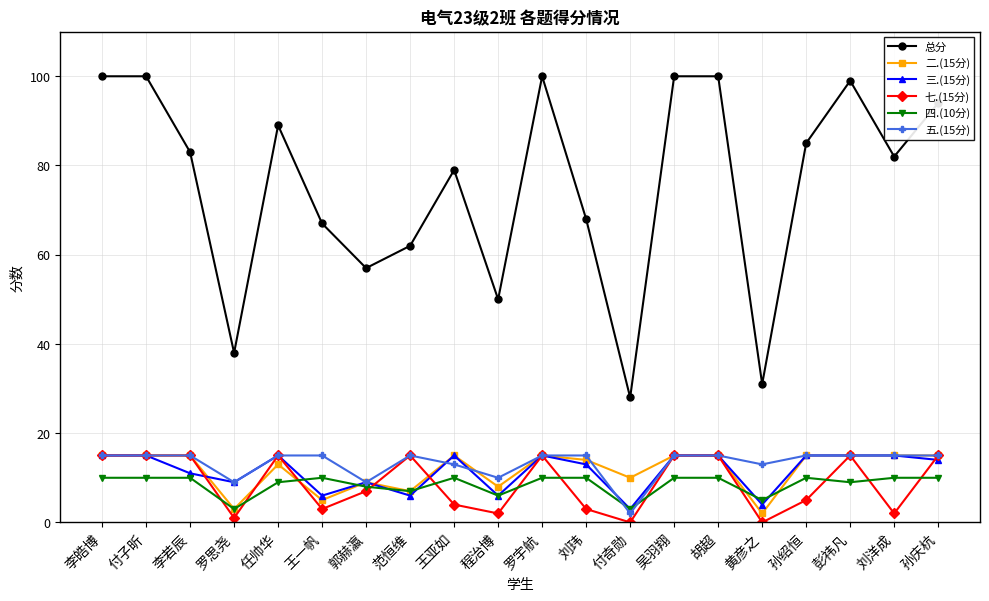

Reading right to left, transcribe all the data shown in this chart.

总分: 94	82	99	85	31	100	100	28	68	100	50	79	62	57	67	89	38	83	100	100
二.(15分): 15	15	15	15	2	15	15	10	14	15	8	15	7	9	5	13	3	15	15	15
三.(15分): 14	15	15	15	4	15	15	3	13	15	6	15	6	9	6	15	9	11	15	15
七.(15分): 15	2	15	5	0	15	15	0	3	15	2	4	15	7	3	15	1	15	15	15
四.(10分): 10	10	9	10	5	10	10	3	10	10	6	10	7	8	10	9	3	10	10	10
五.(15分): 15	15	15	15	13	15	15	2	15	15	10	13	15	9	15	15	9	15	15	15